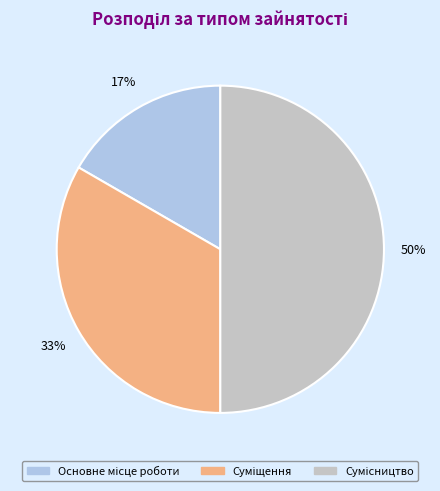

Count the number of slices in the pie.

3